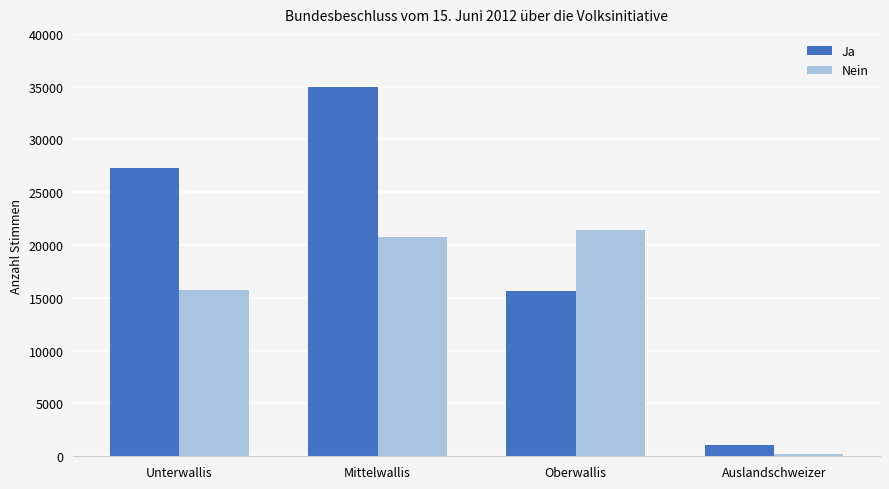

Reading left to right, list all the values displayed in this chart.

Ja: Unterwallis=27314	Mittelwallis=35005	Oberwallis=15689	Auslandschweizer=1110
Nein: Unterwallis=15720	Mittelwallis=20811	Oberwallis=21464	Auslandschweizer=197